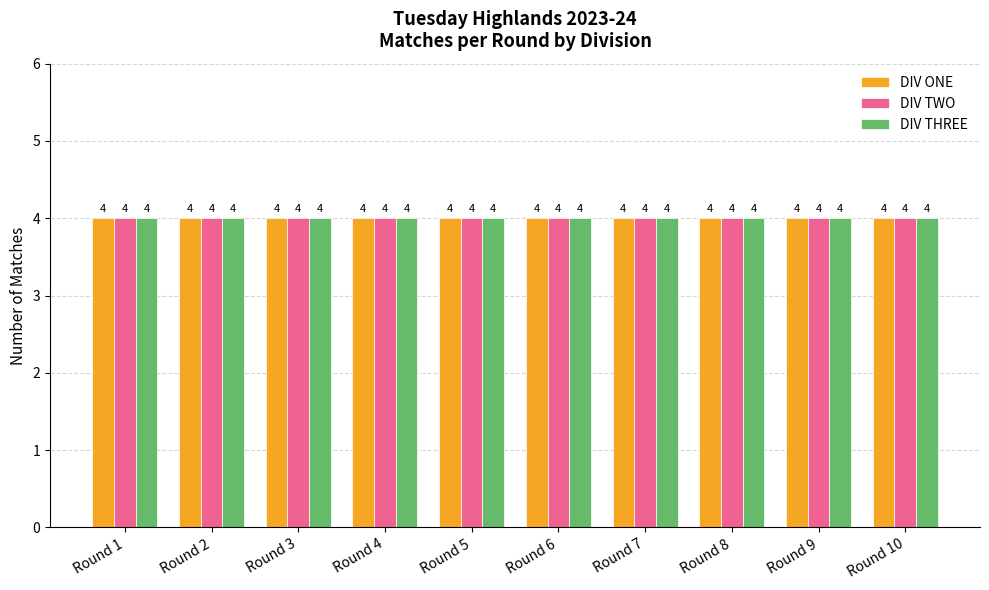

Which series has the largest range (max minus min)?

DIV ONE